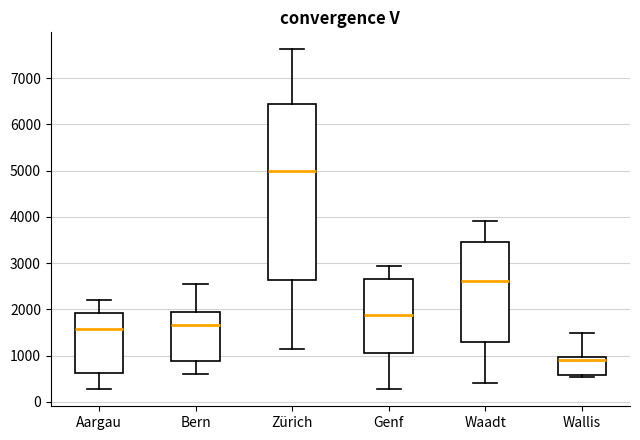

Reading left to right, transcribe this box plot: for each box, give where its median line is, the range the box spans, and where its two whiskers end, as read against the y-axis. The values are not printed on the chart, so give them approximately, as read against the axis.

Aargau: median 1600, box 600 to 1900, whiskers 300 to 2200
Bern: median 1700, box 900 to 1900, whiskers 600 to 2500
Zürich: median 5000, box 2600 to 6400, whiskers 1100 to 7600
Genf: median 1900, box 1100 to 2700, whiskers 300 to 2900
Waadt: median 2600, box 1300 to 3500, whiskers 400 to 3900
Wallis: median 900, box 600 to 1000, whiskers 500 to 1500